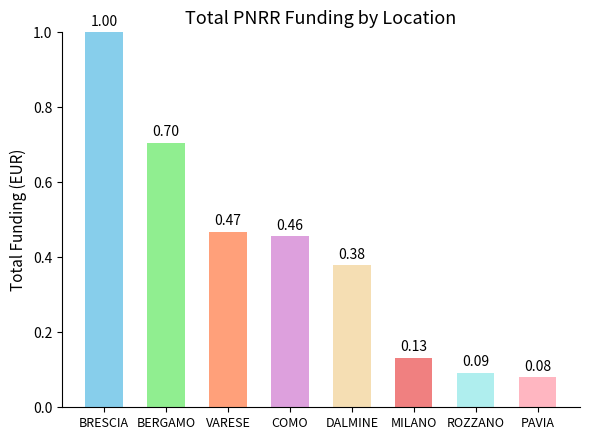

Which label corresponds to the smallest value in the chart?

PAVIA